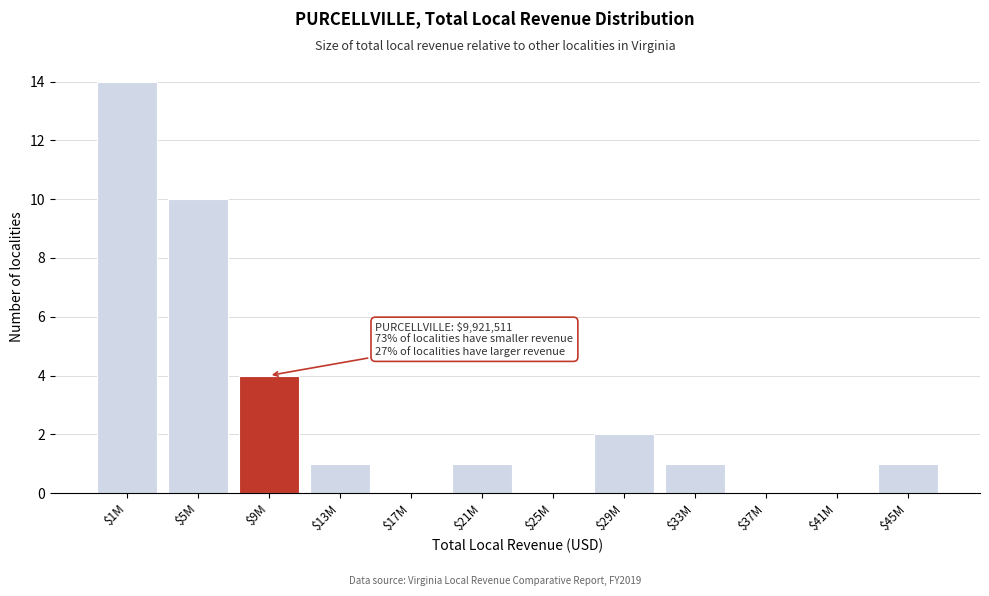

What is the sum of all values?

34